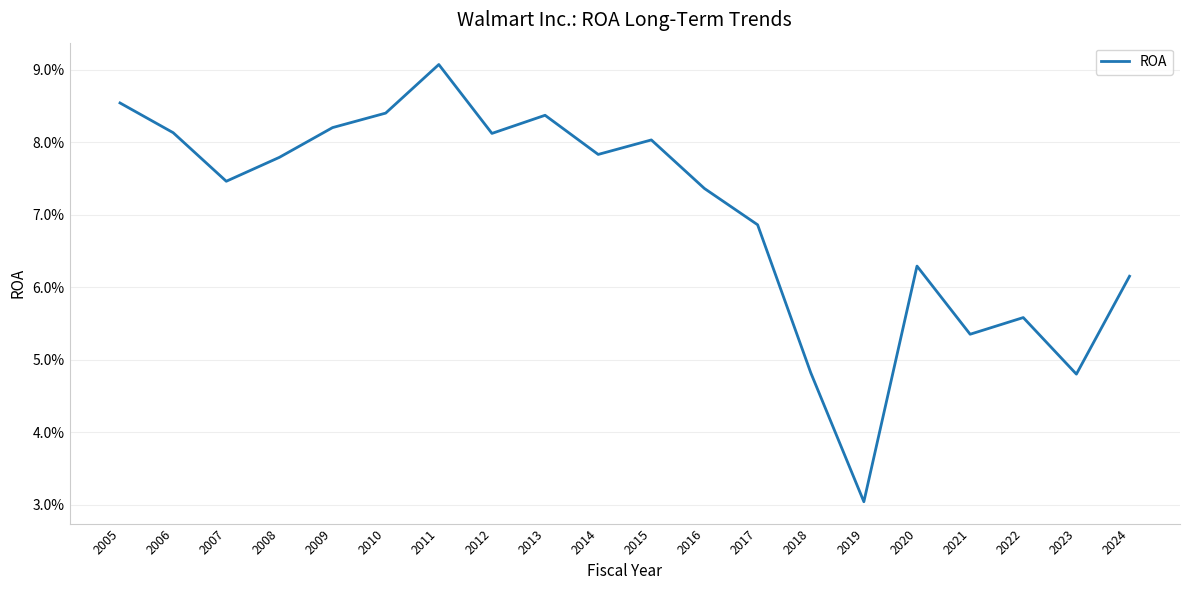

True or false: the data shows 0.1 at 2013.

True